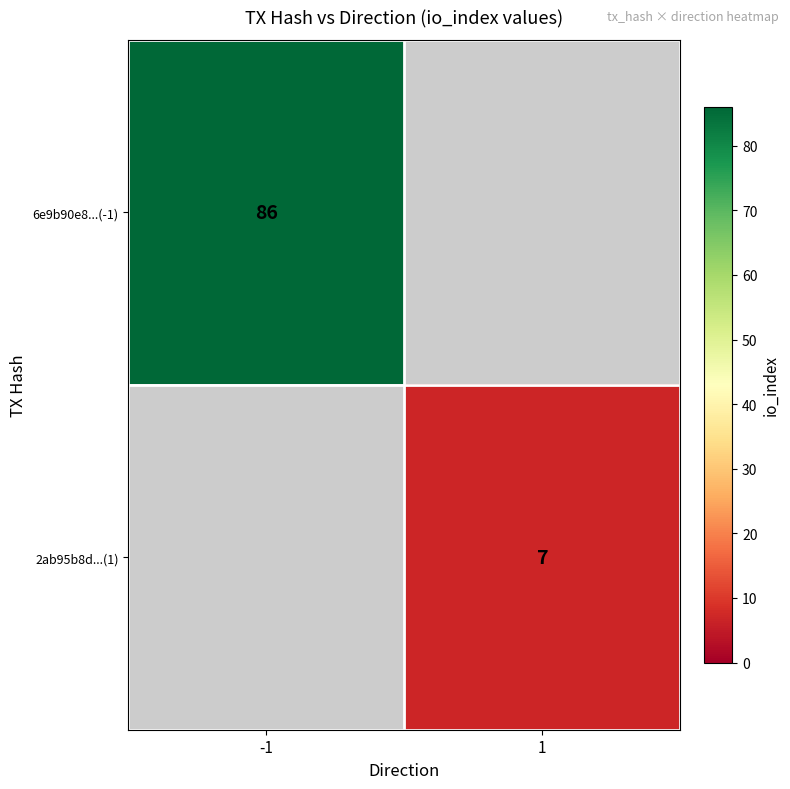

True or false: 6e9b90e8...(-1) has a value of 56 at -1.

False